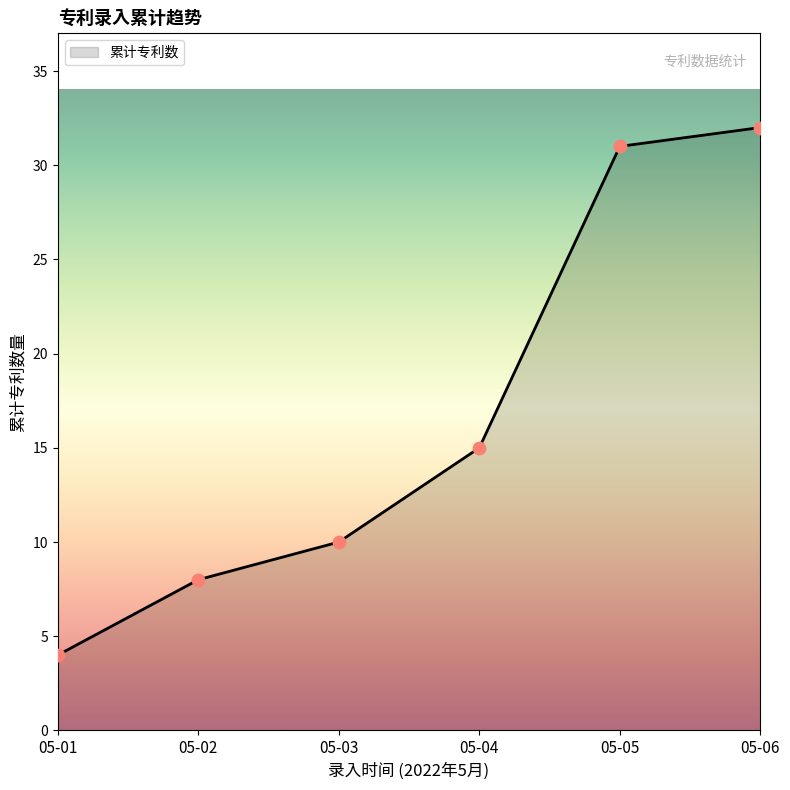

Approximately how many times larger is the value at 05-05 compared to 05-06?

1.0